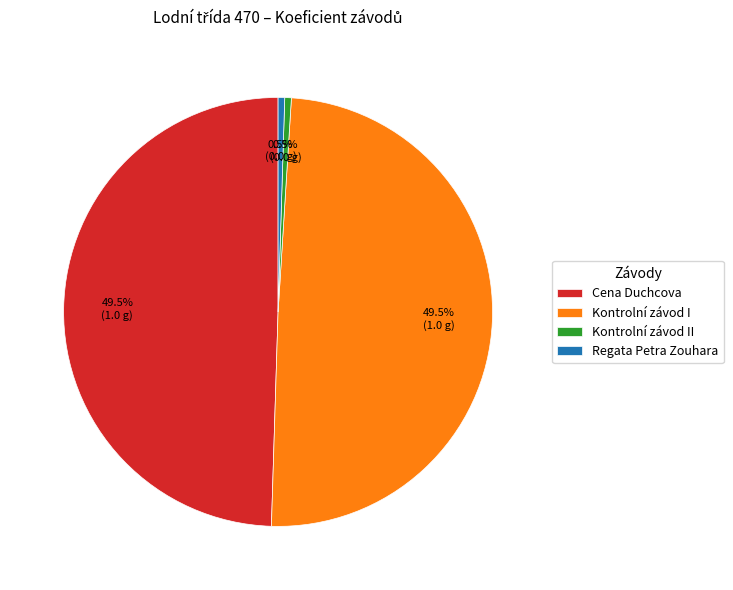

Is there any slice that represents more than half of the pie?

No